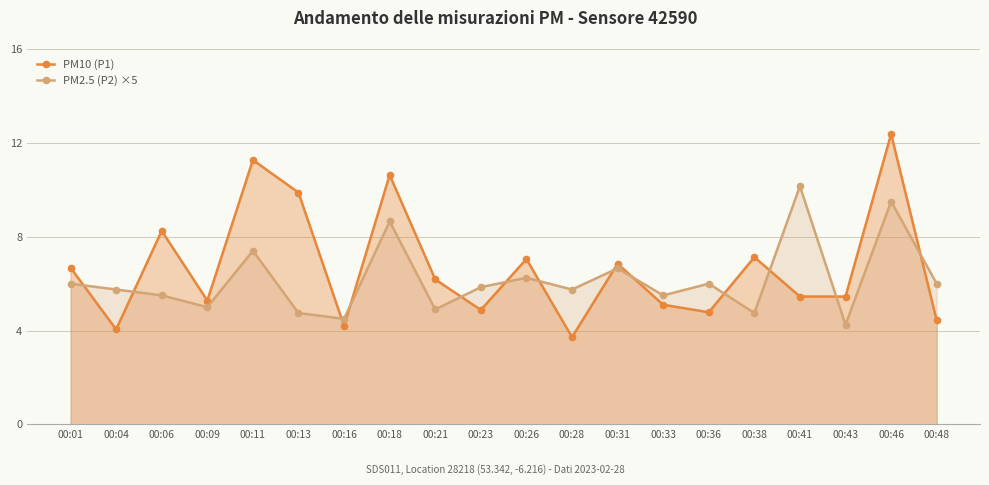

How many distinct data groups are displayed?

2